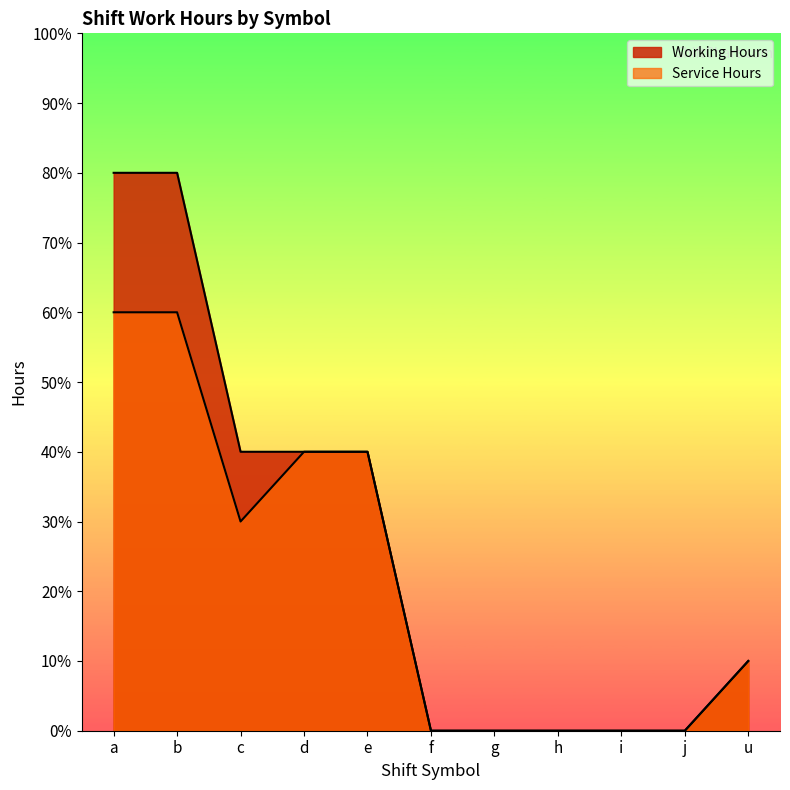

What is the average value of the Working Hours series?

3